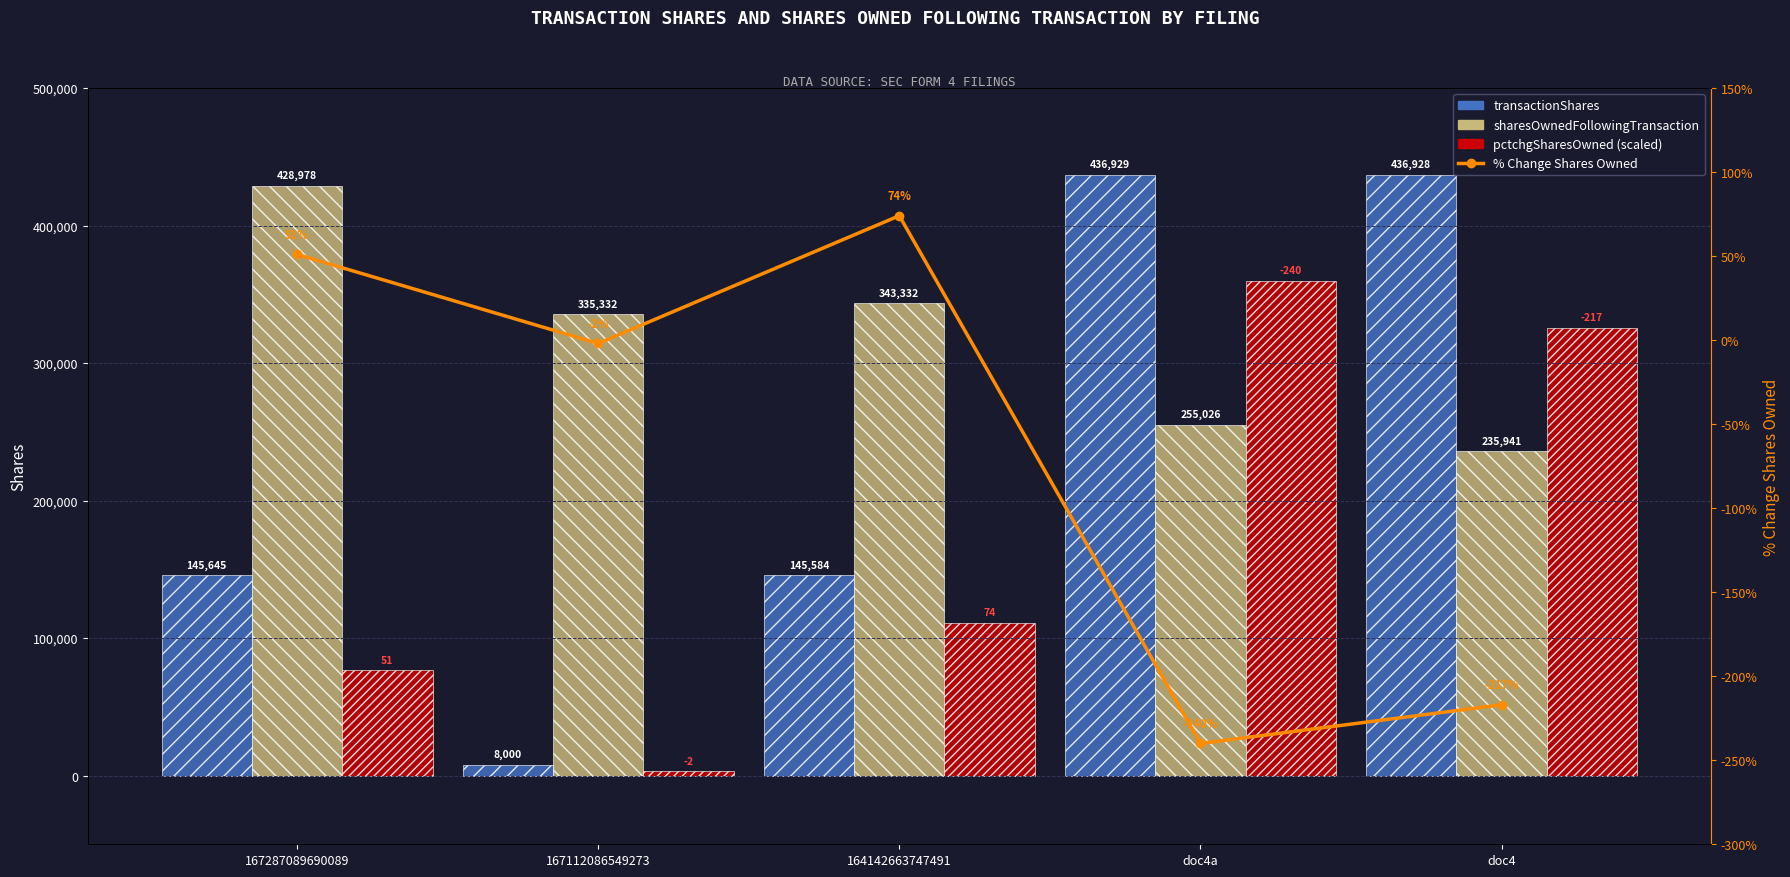

What is the label of the 2nd bar from the right?

doc4a